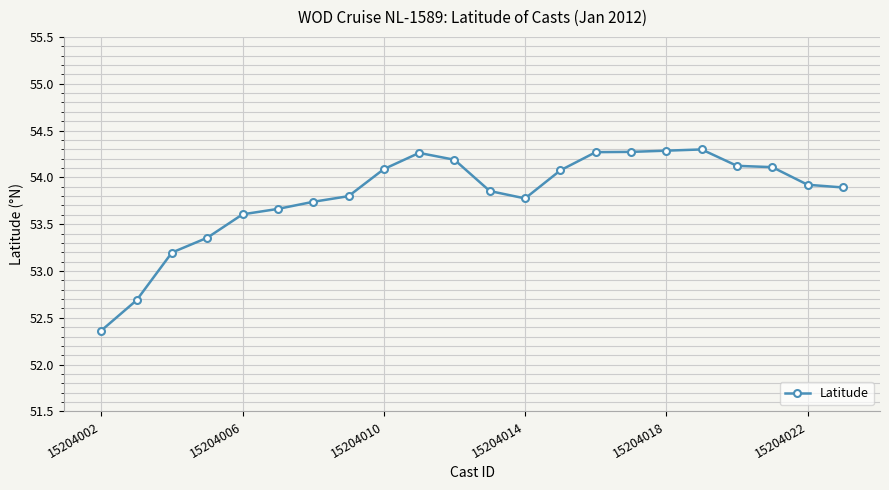

Count the number of values greater than 53.

20